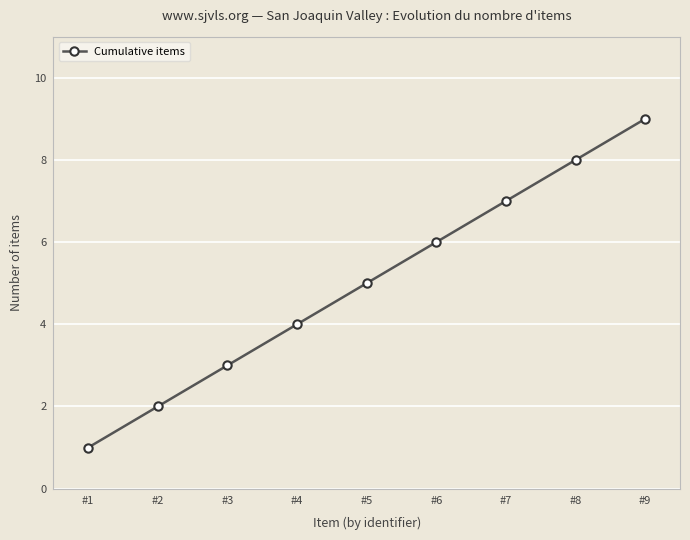

What is the ratio of the value at #3 to the value at #8?

0.4